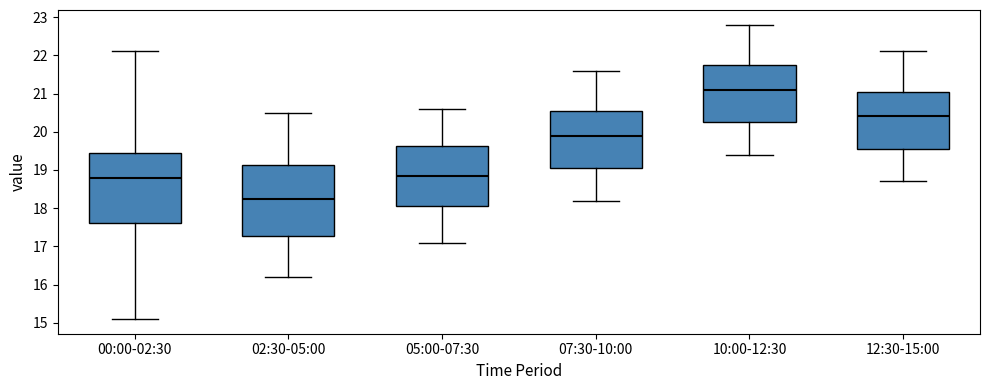

Where does the upper whisker of the box for 05:00-07:30 end on the y-axis? The values are not printed on the chart, so give them approximately, as read against the axis.

20.6